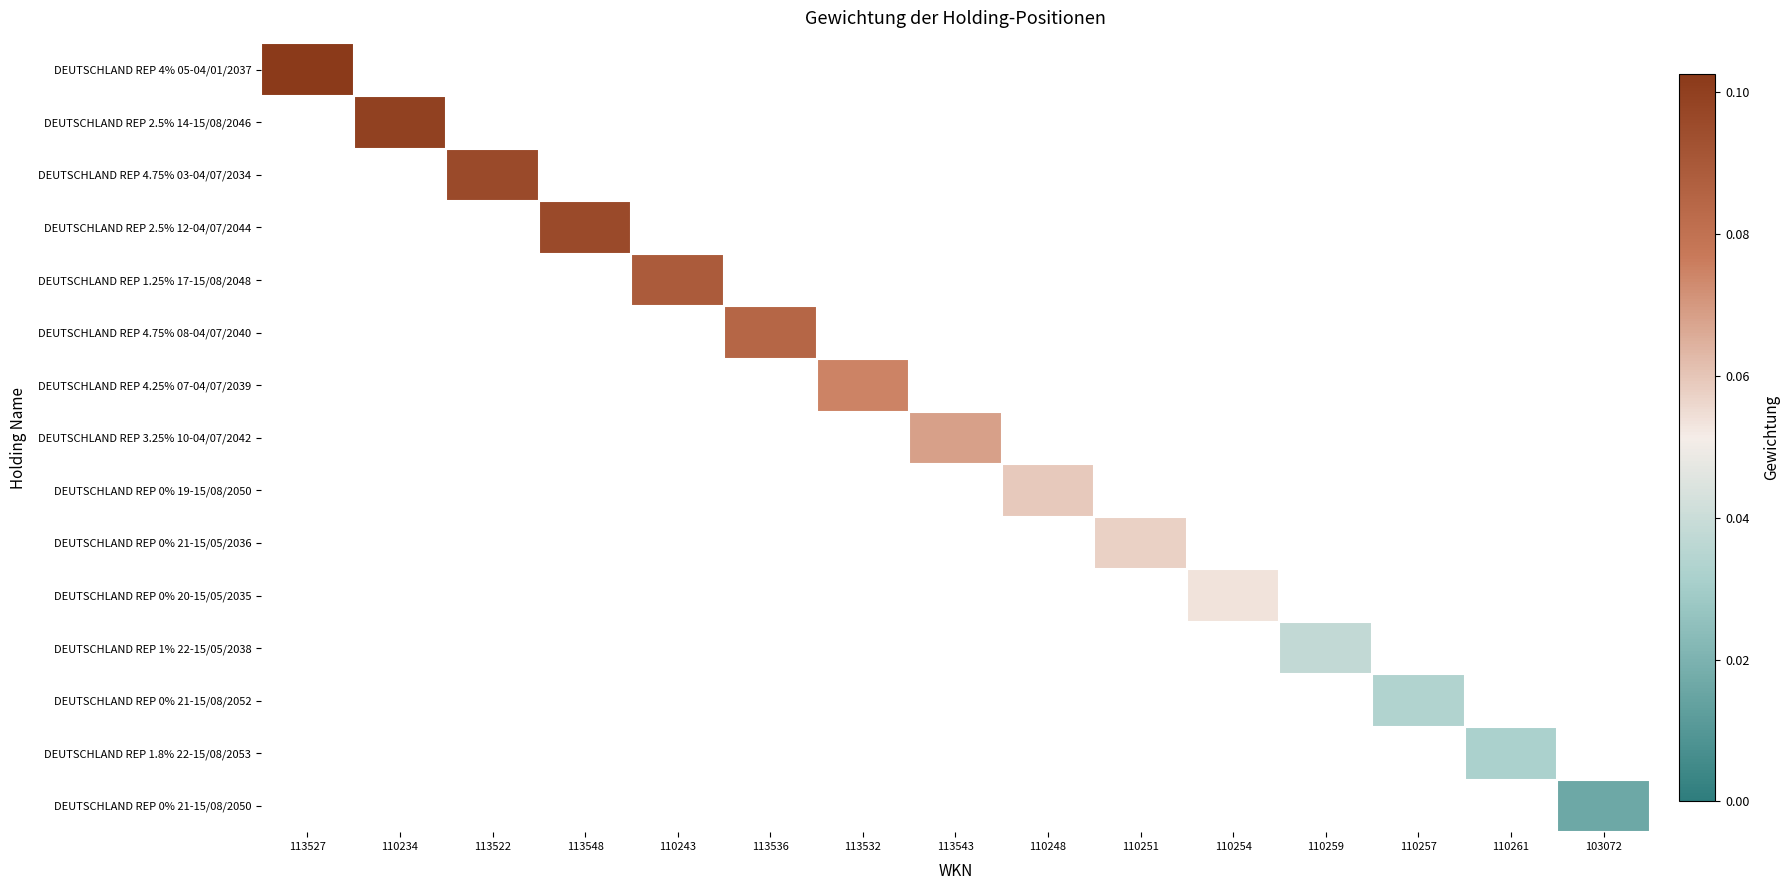

Which label corresponds to the smallest value in the chart?

103072